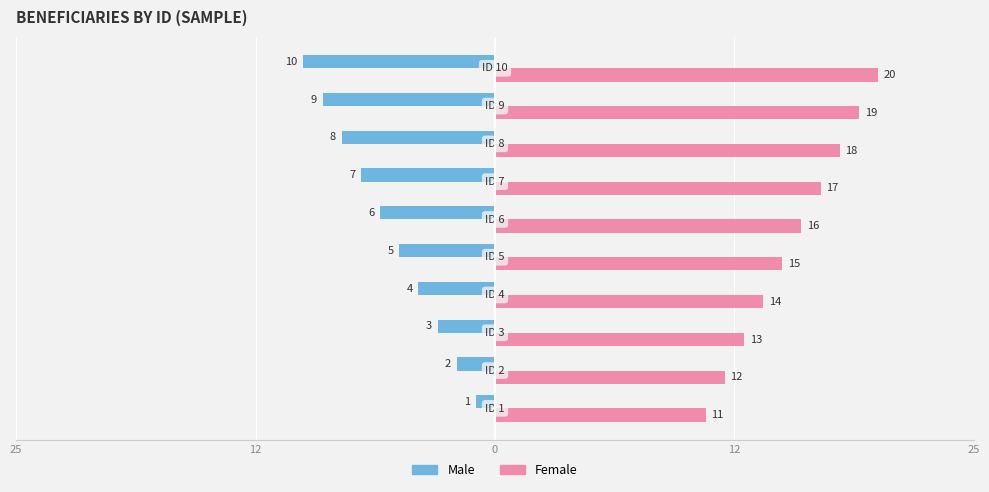

What are all the series names shown in the legend?

Male, Female